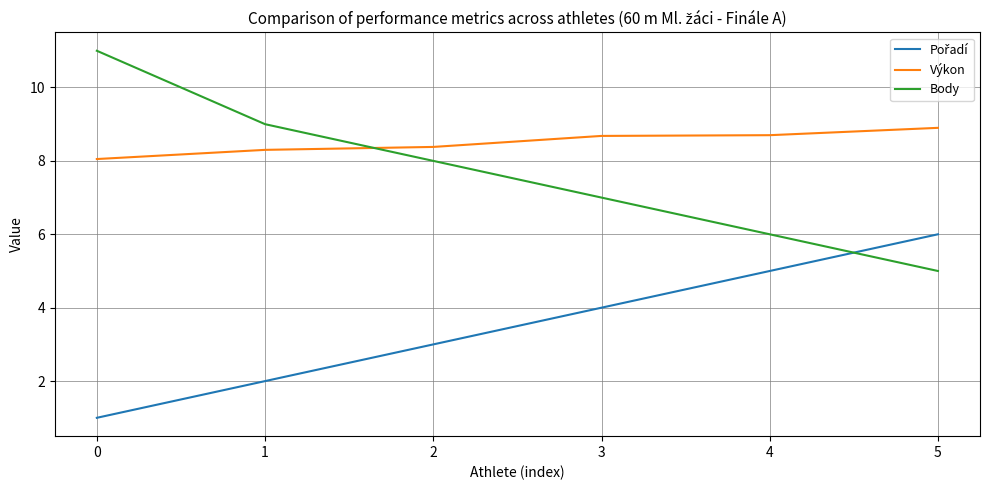

At how many categories does at least one series exceed 4?

6